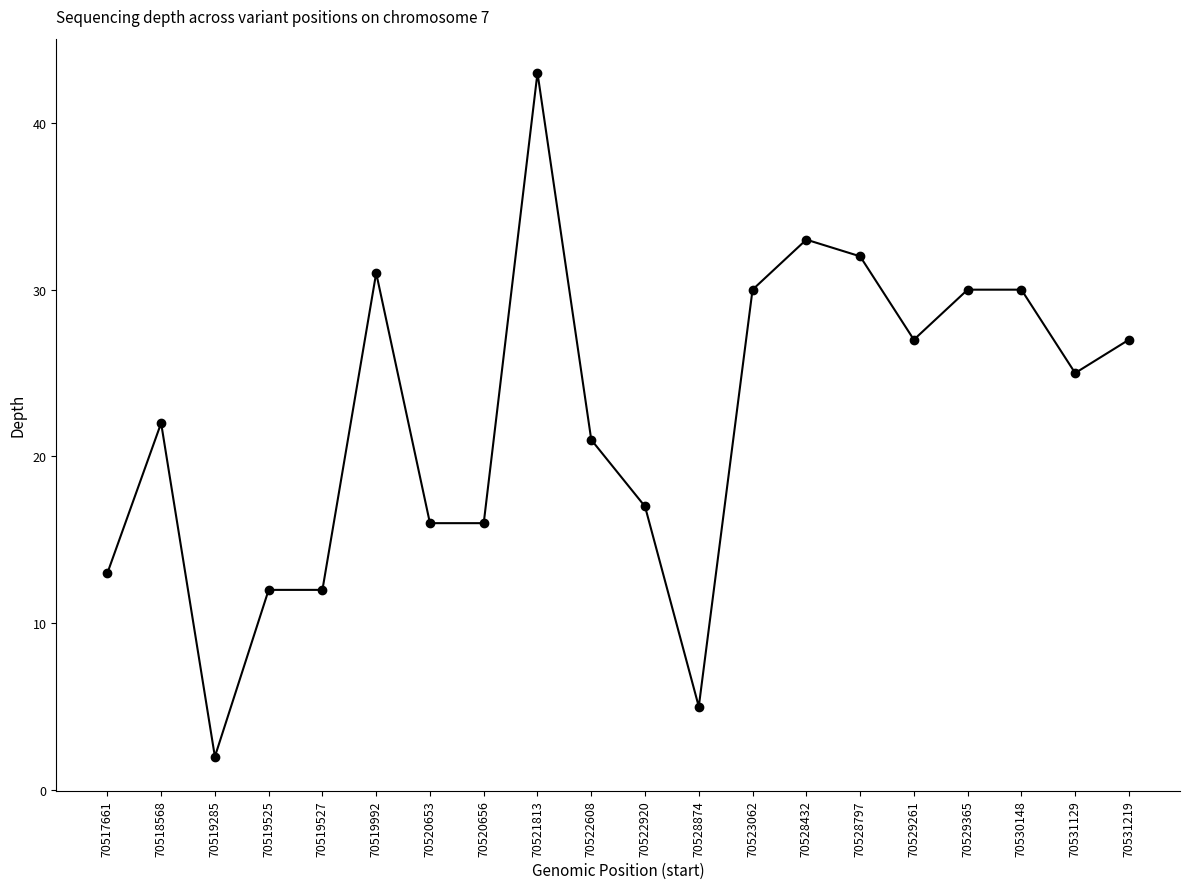

True or false: there are more than 1 points higher than both neighbors.

True